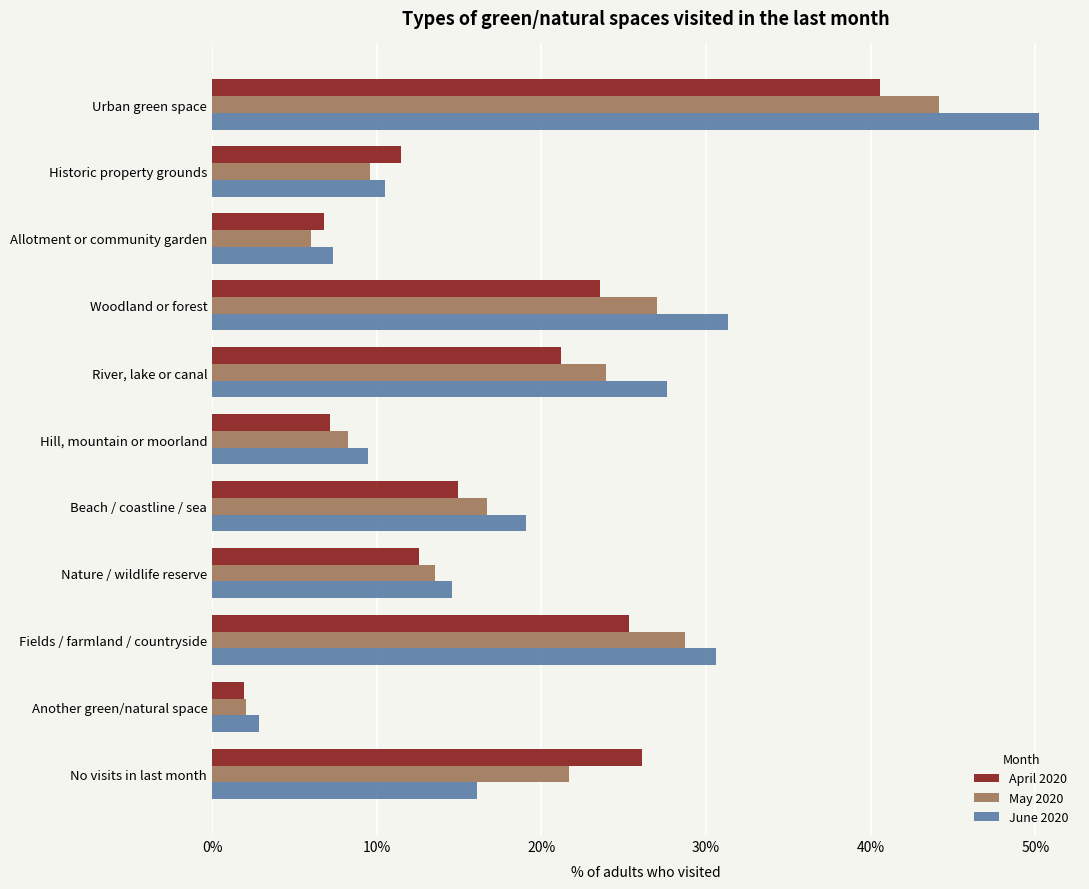

What is the average value of the May 2020 series?

18.3